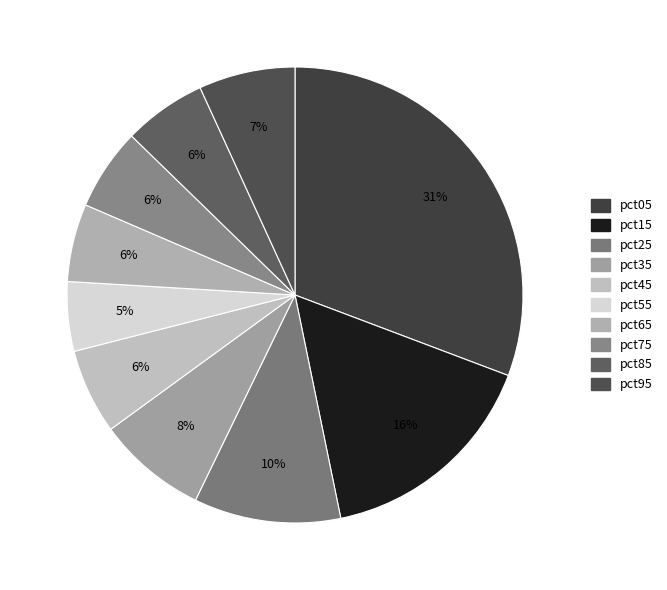

What is the smallest slice in the pie chart?

pct55